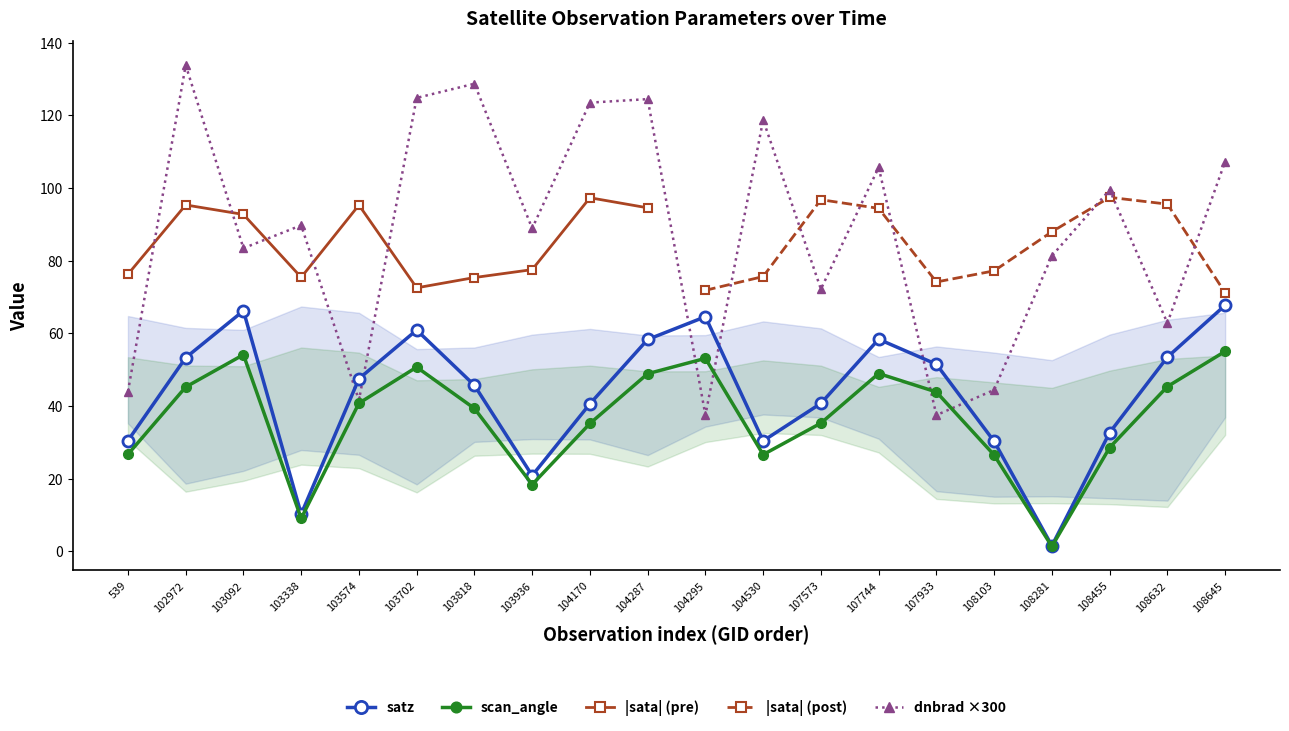

What is the approximate value of dnbrad ×300 at 104295?

37.5